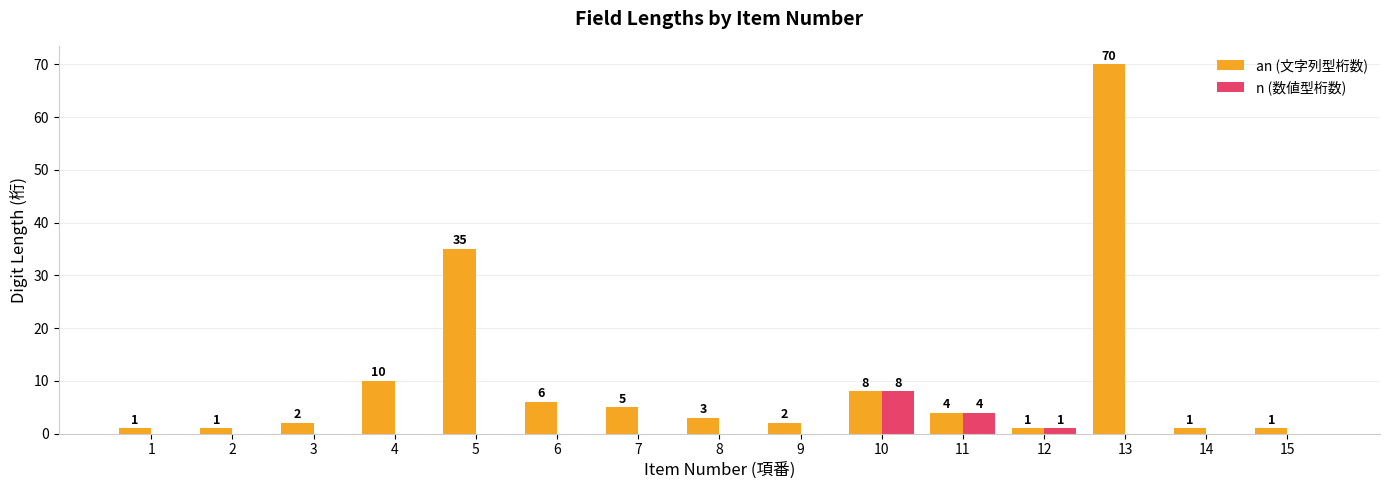

The value of an (文字列型桁数) at 6 is 10. True or false?

False